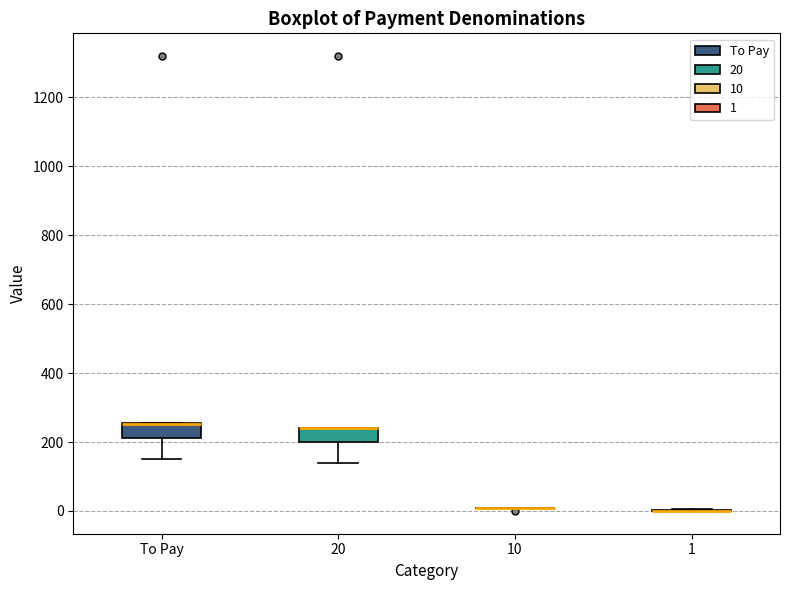

Reading left to right, transcribe this box plot: for each box, give where its median line is, the range the box spans, and where its two whiskers end, as read against the y-axis. The values are not printed on the chart, so give them approximately, as read against the axis.

To Pay: median 260 (drawn on the box's upper edge), box 220 to 260, whiskers 160 to 260
20: median 240 (drawn on the box's upper edge), box 200 to 240, whiskers 140 to 240
10: box collapsed to a line at 20, whiskers 20 to 20
1: box collapsed to a line at 0, whiskers 0 to 0